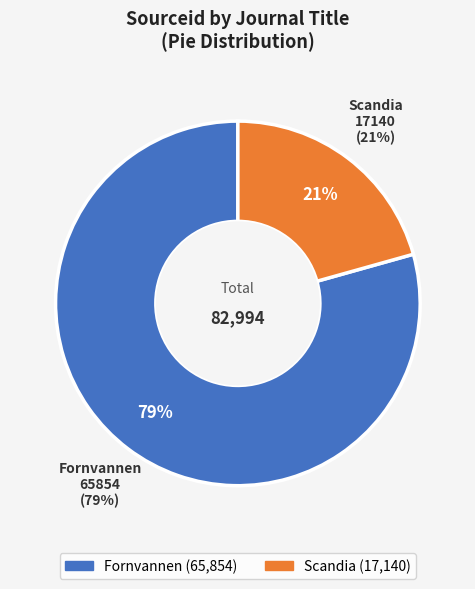

To the nearest percent, what is the difference between the largest and smallest slice percentages?

59%